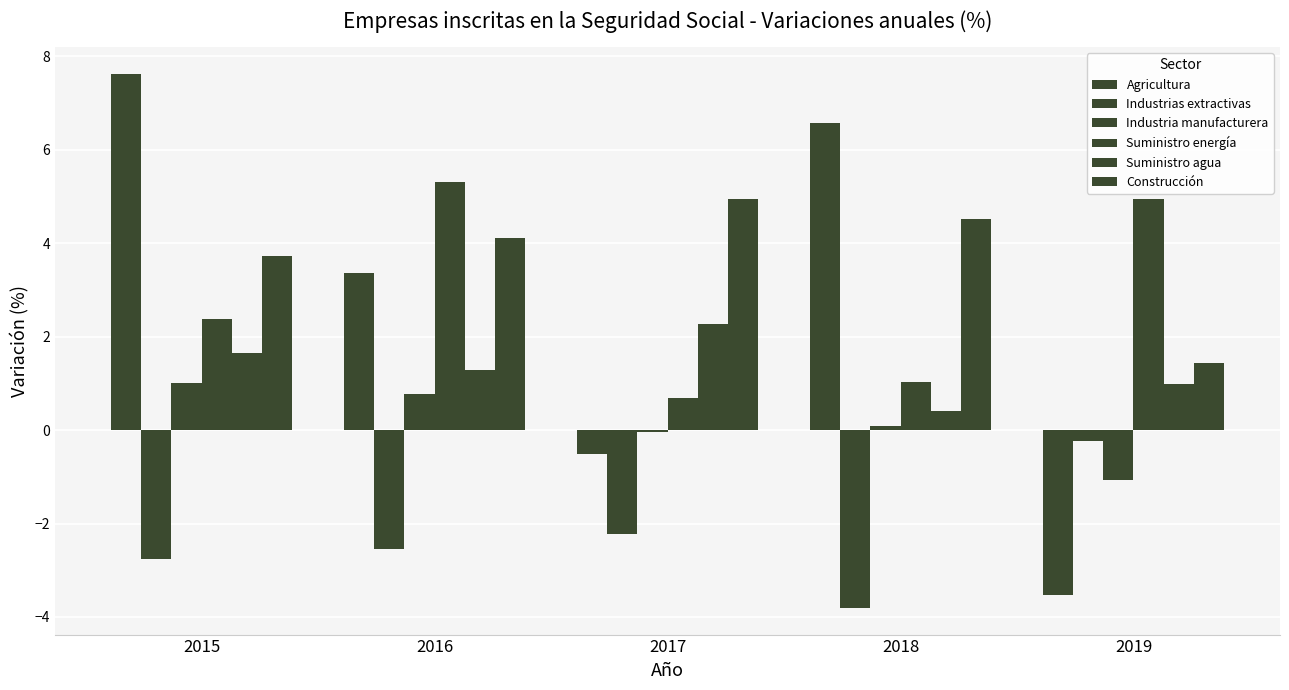

How many values in Agricultura are above zero?

3